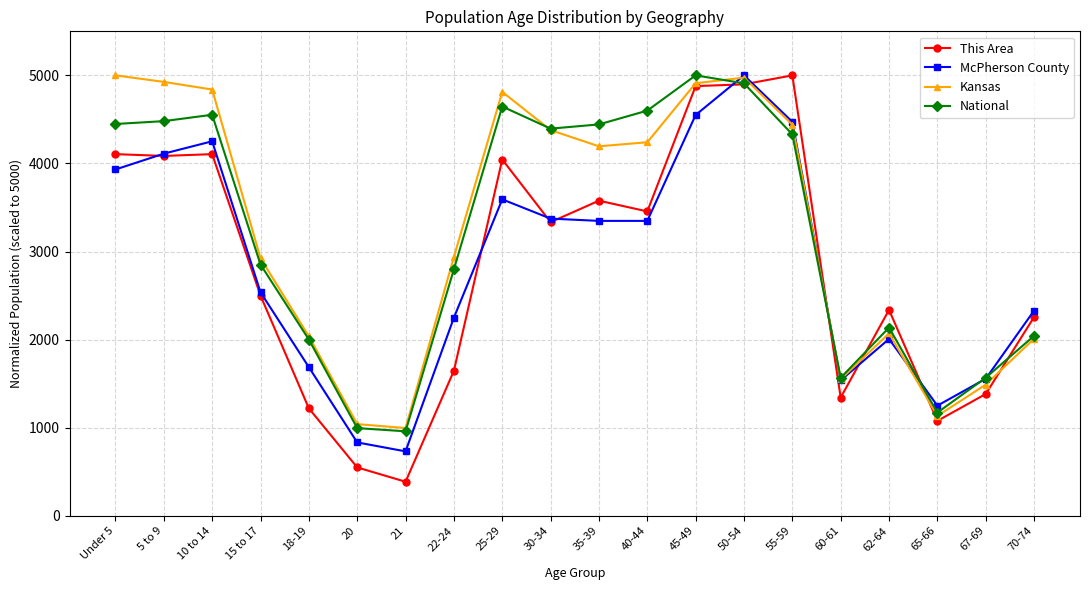

In Kansas, how many points are higher than both neighbors (excluding endpoints)?

3